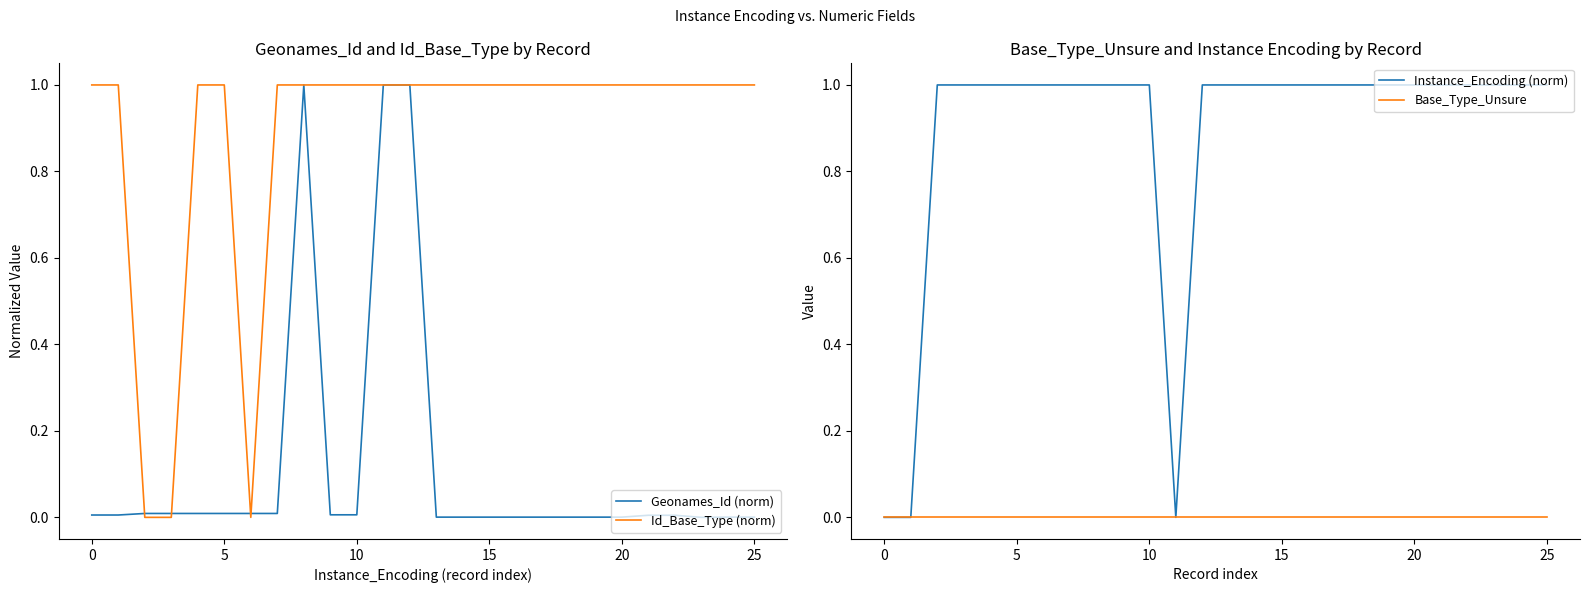

Rank the series by their maximum value, from highest to lowest.

Geonames_Id (norm), Id_Base_Type (norm), Instance_Encoding (norm), Base_Type_Unsure